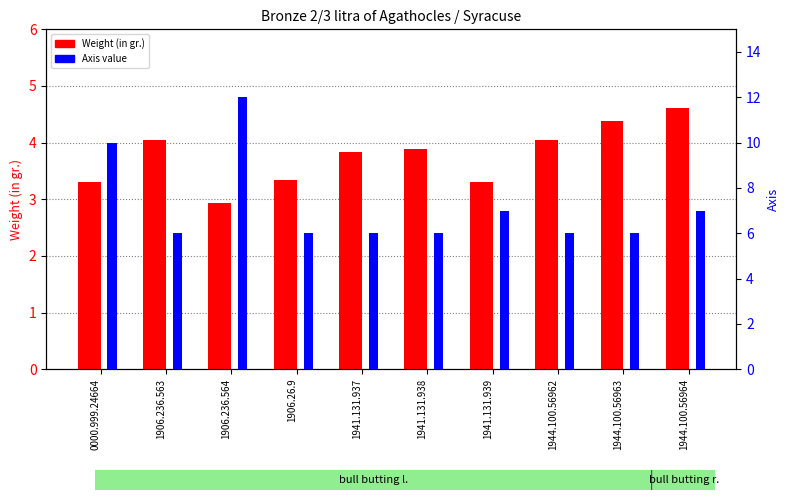

Reading left to right, transcribe all the data shown in this chart.

Weight (in gr.): 3.3	4.0	2.9	3.3	3.8	3.9	3.3	4.0	4.4	4.6
Axis: 10.0	6.0	12.0	6.0	6.0	6.0	7.0	6.0	6.0	7.0